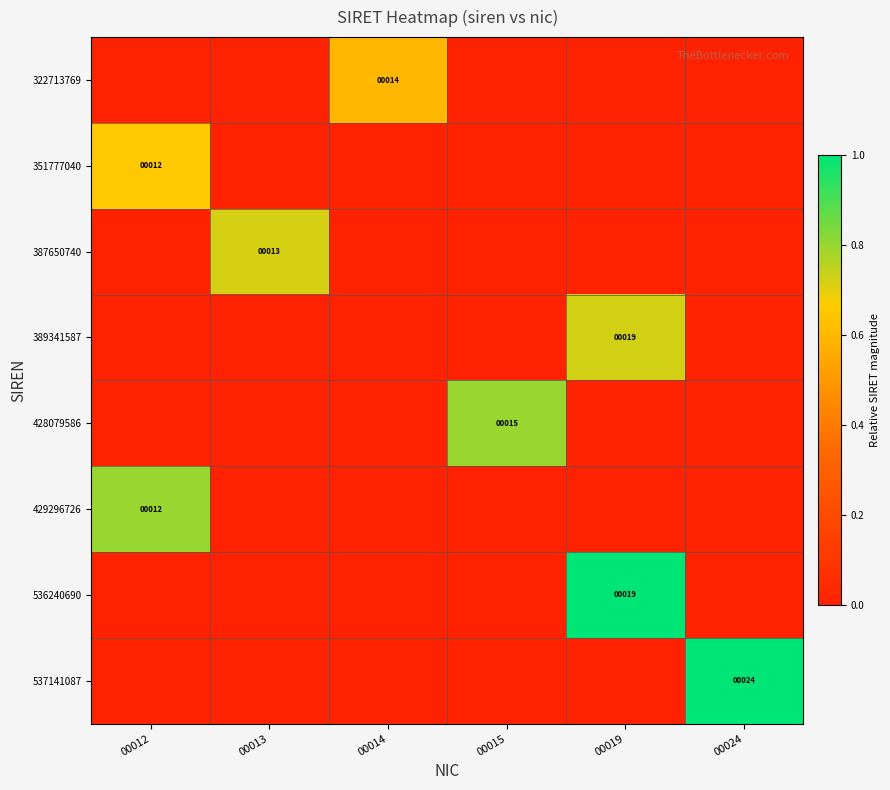

True or false: 322713769 has a value of 14 at 00014.

True